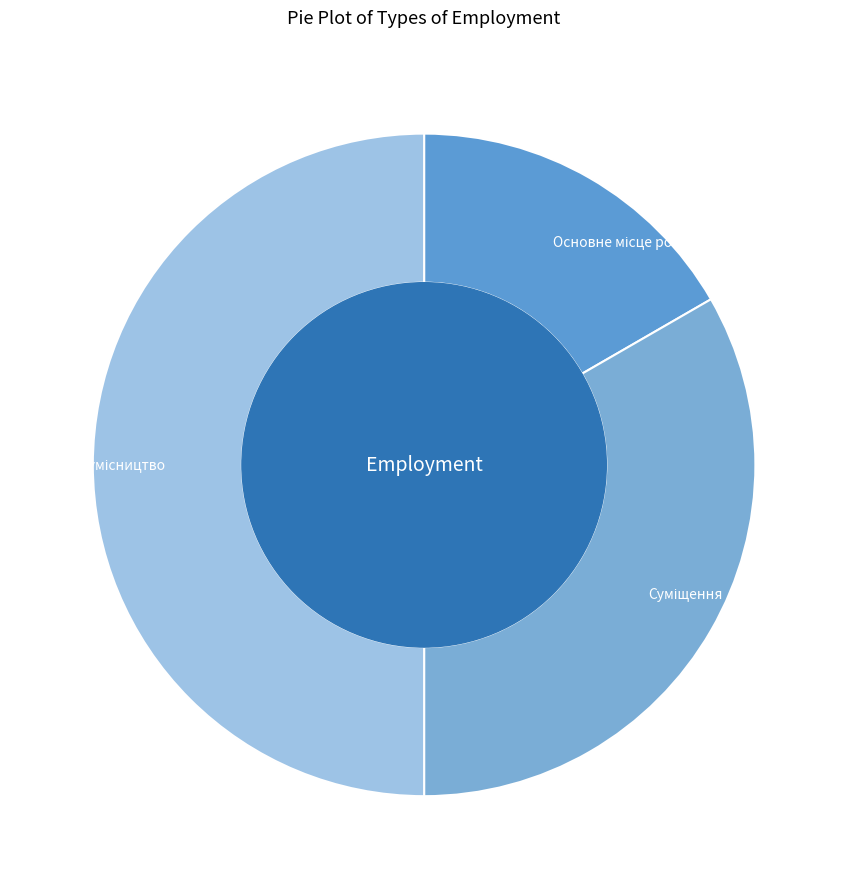

To the nearest percent, what percentage of the pie is Суміщення?

33%